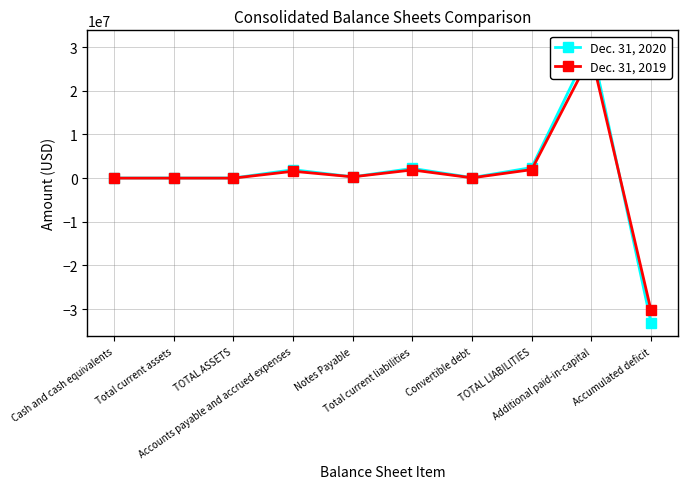

Which series ends up on top after the final intersection of Dec. 31, 2020 and Dec. 31, 2019?

Dec. 31, 2019